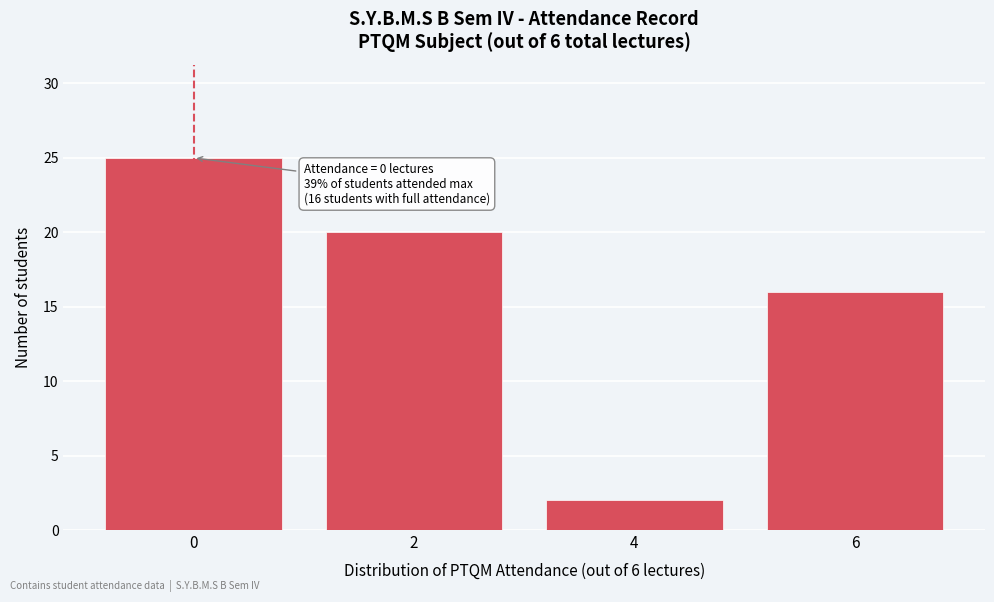

Reading left to right, list all the values displayed in this chart.

0=25	2=20	4=2	6=16